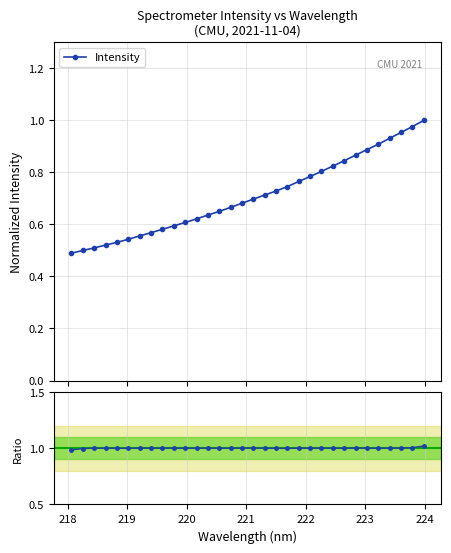

Is the value of Ratio to smooth at 9 greater than the value of Intensity at 24?

Yes